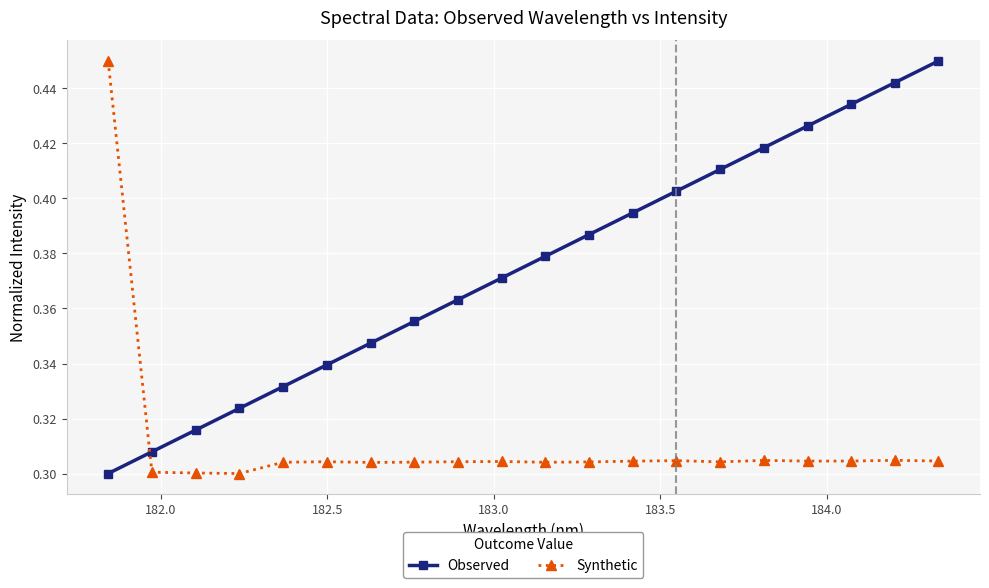

What is the sum of all Observed values?

7.5